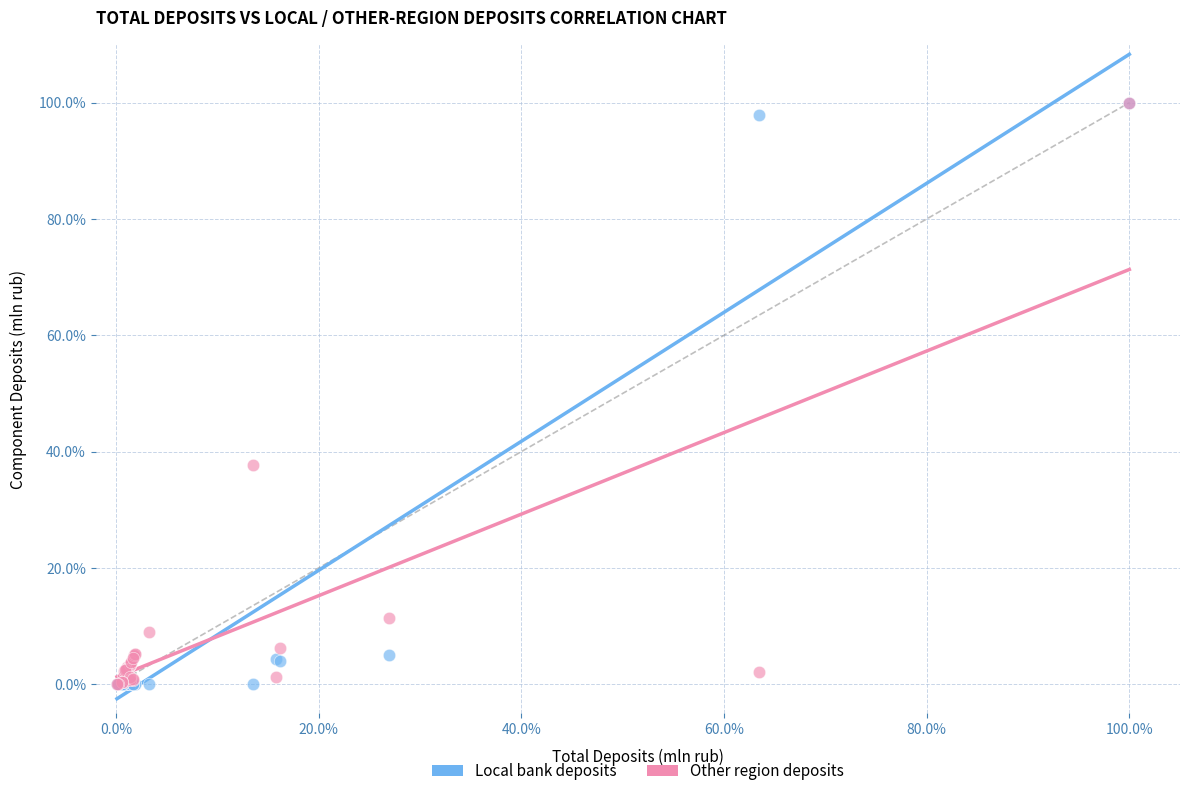

What are all the series names shown in the legend?

Local bank deposits, Other region deposits